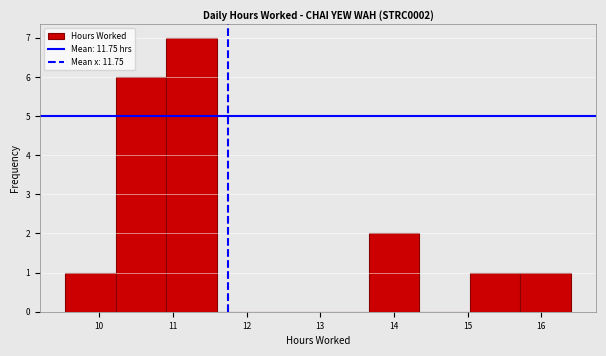

Reading left to right, transcribe this chart: for each bar, give the range it covers on the x-axis and its height. Neither the bar edges nor the heights are printed on the chart, so give them approximately, as read against the axes.

9.5 to 10.2: 1
10.2 to 10.9: 6
10.9 to 11.6: 7
11.6 to 12.3: 0
12.3 to 13.0: 0
13.0 to 13.7: 0
13.7 to 14.3: 2
14.3 to 15.0: 0
15.0 to 15.7: 1
15.7 to 16.4: 1